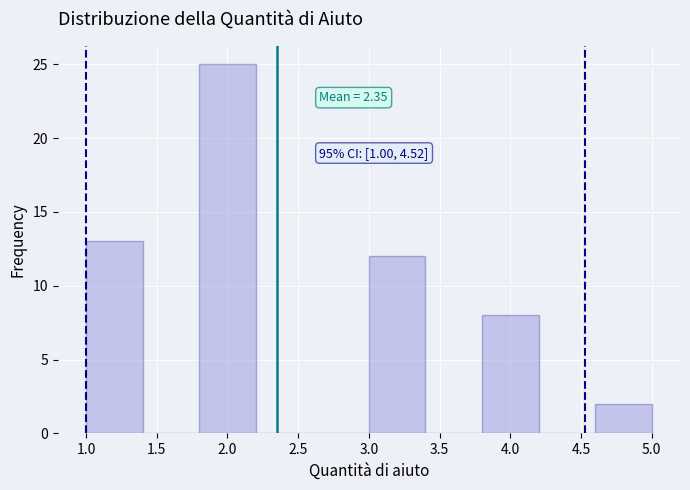

Over which range of the x-axis is the bar tallest?

1.8 to 2.2